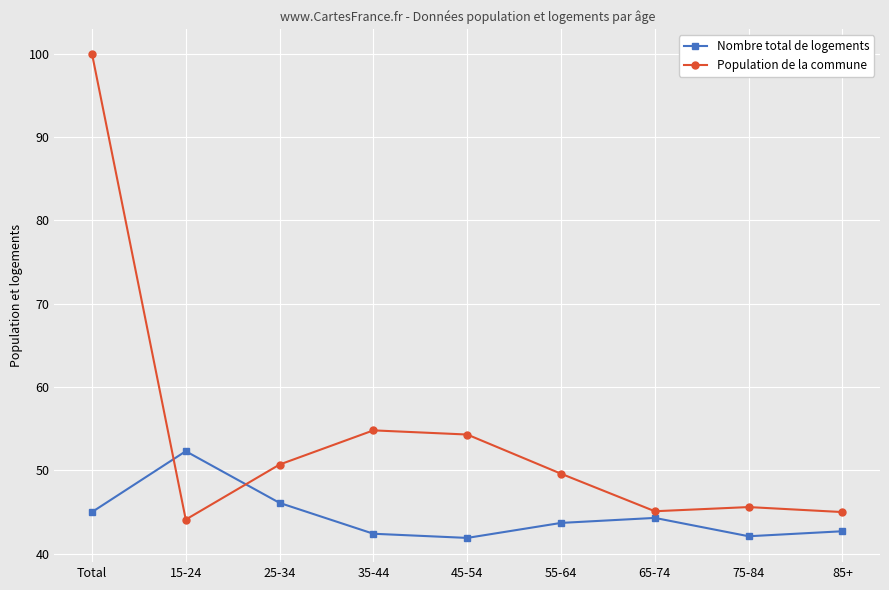

What are all the series names shown in the legend?

Nombre total de logements, Population de la commune